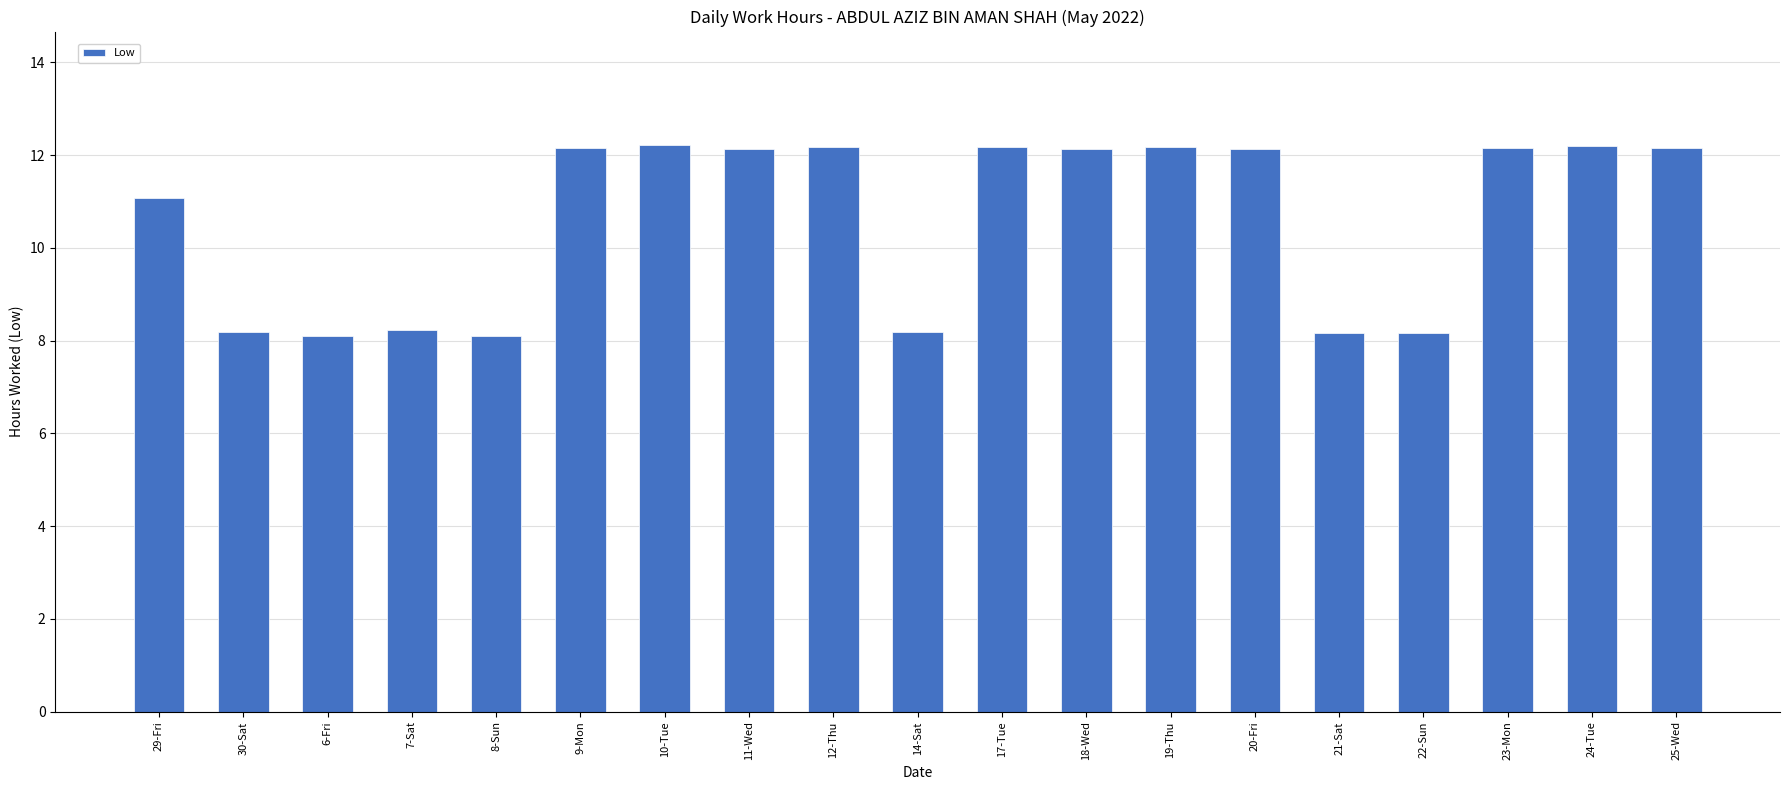

What is the minimum value shown in the chart?

8.1